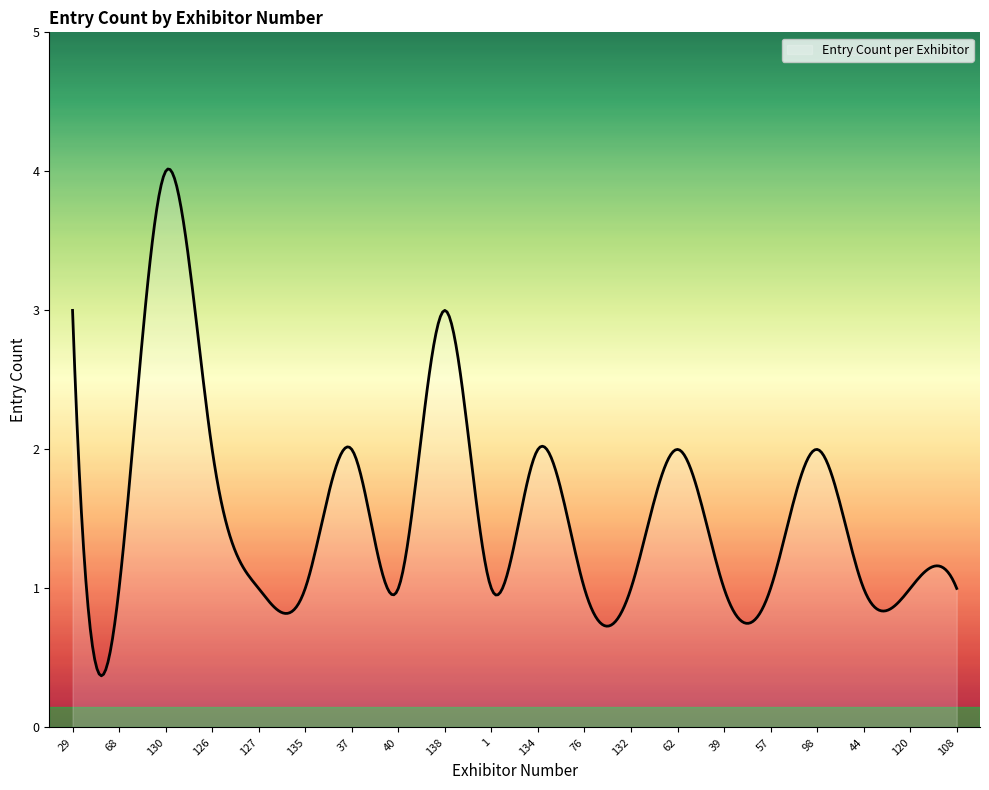

True or false: there are more than 2 points higher than both neighbors.

True